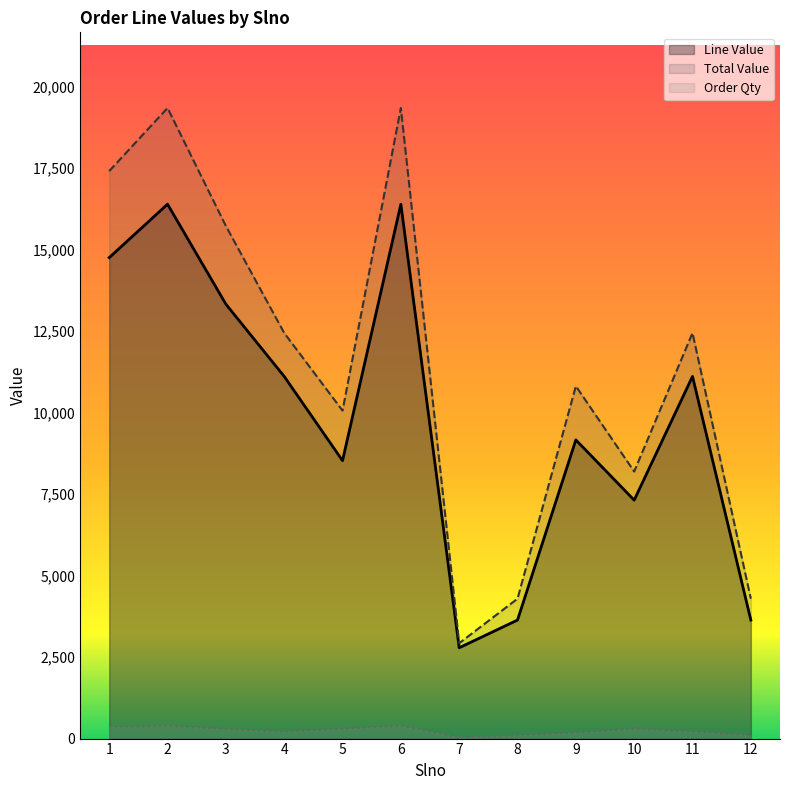

True or false: Total Value has more than 0 interior local peaks.

True